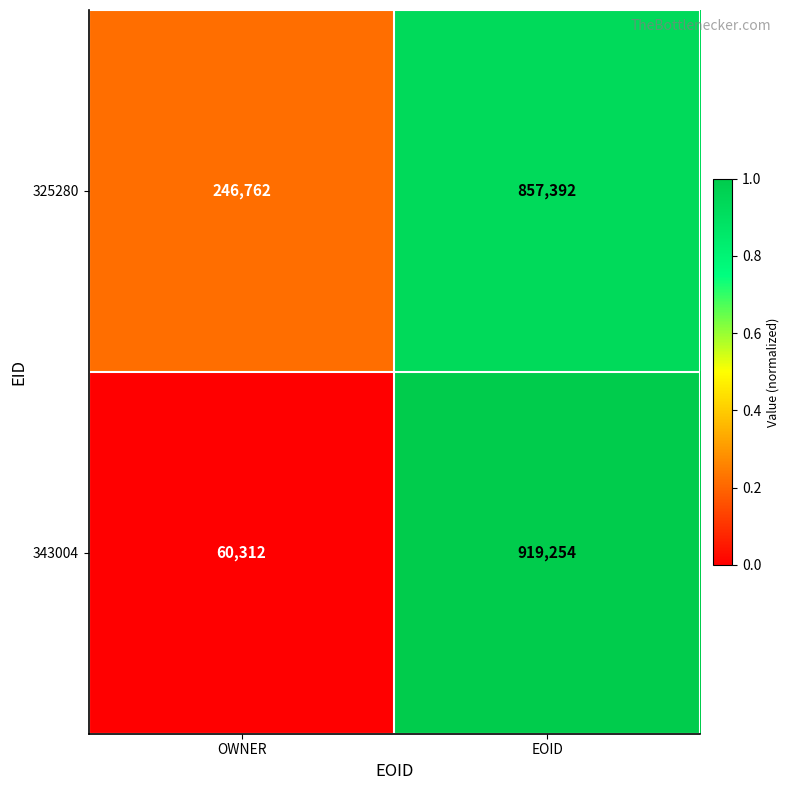

Reading right to left, extract all data points from this chart.

325280: EOID=857392	OWNER=246762
343004: EOID=919254	OWNER=60312